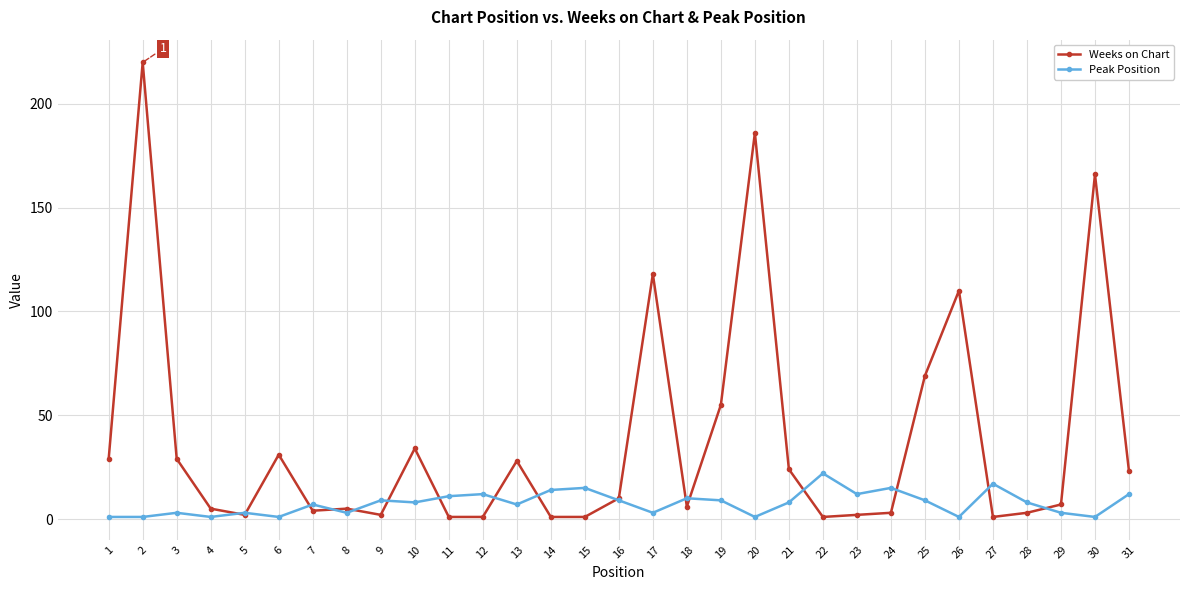

Which series has the largest range (max minus min)?

Weeks on Chart